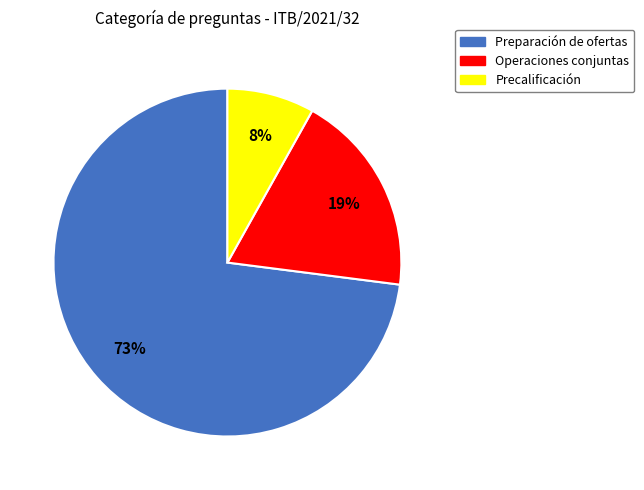

Is there any slice that represents more than half of the pie?

Yes